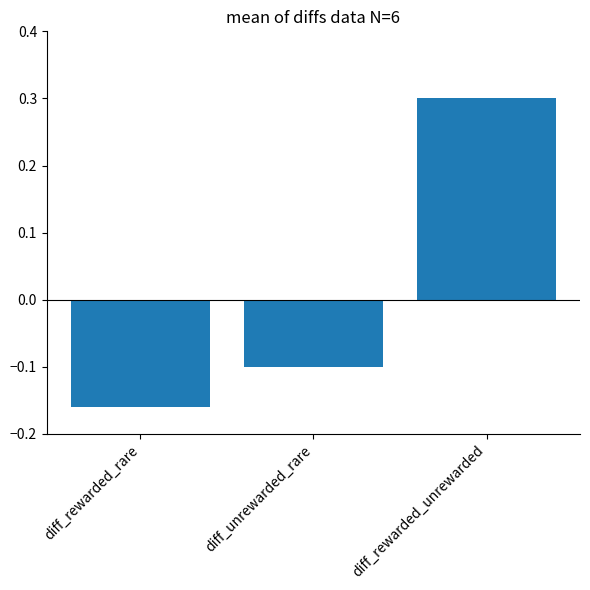

How many positive values are there?

1